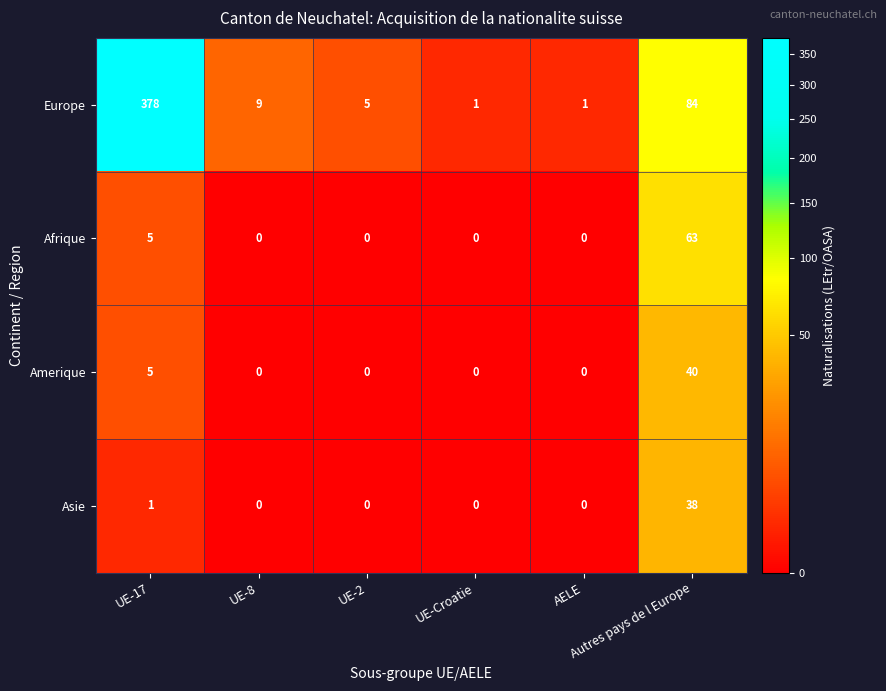

What is the sum of all Amerique values?

45